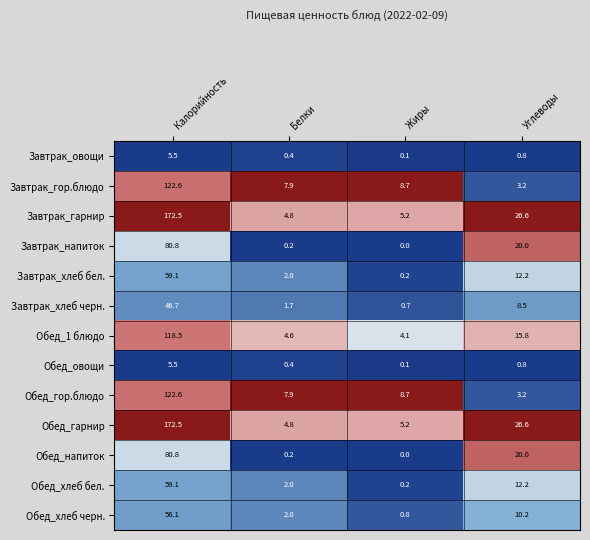

List the labels in order of Завтрак_хлеб черн. value, largest first.

Калорийность, Углеводы, Белки, Жиры